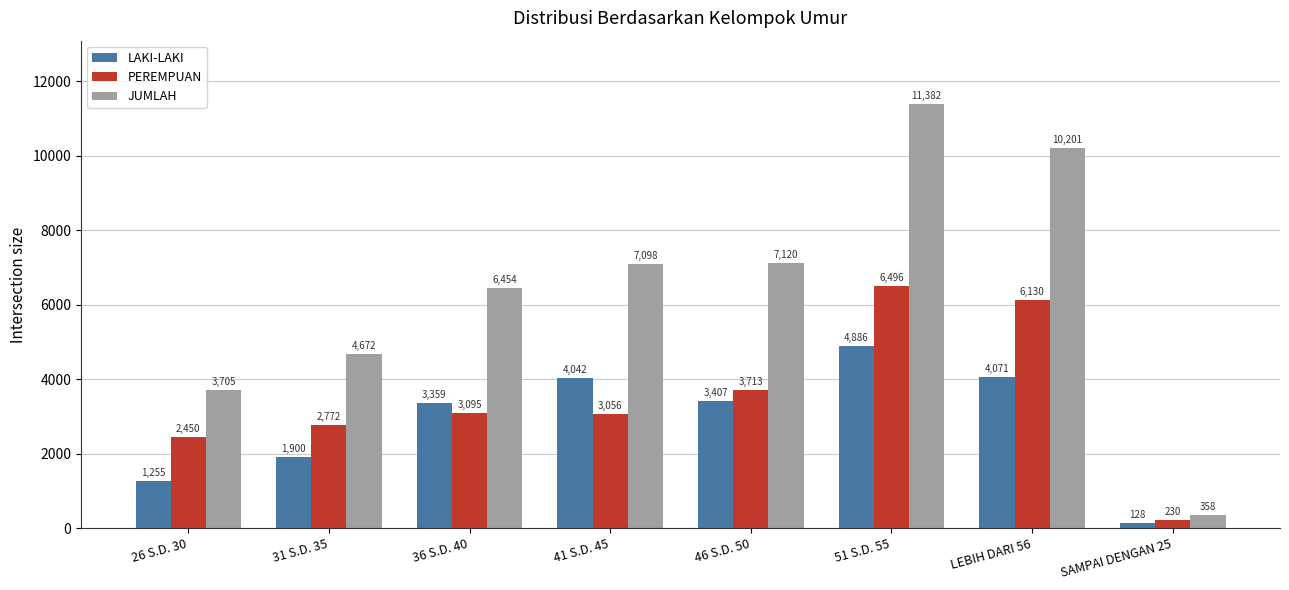

What is the minimum value for PEREMPUAN?

230